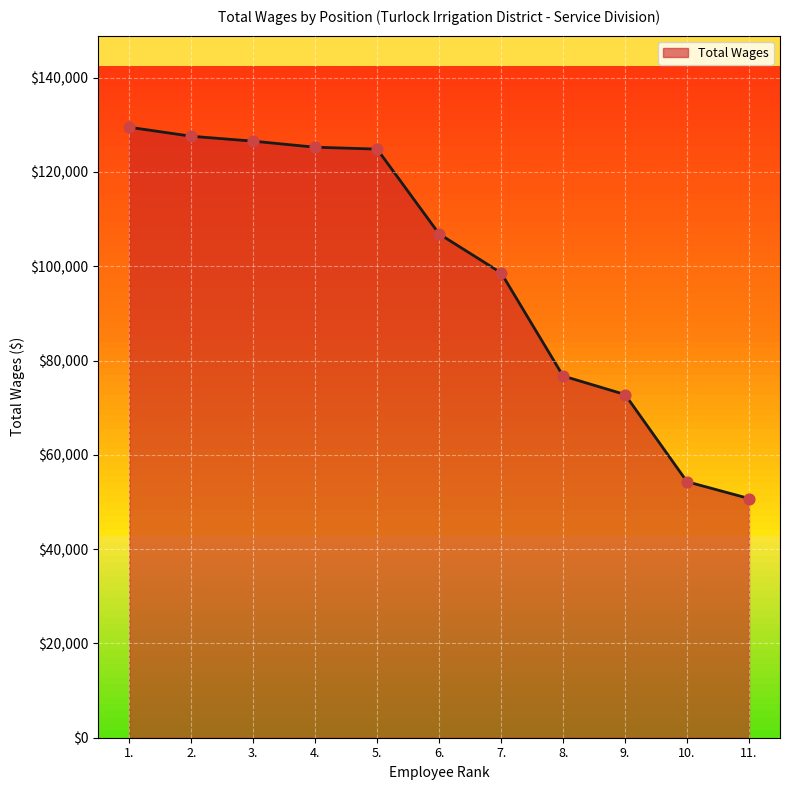

What is the ratio of the value at 6. to the value at 5.?

0.9